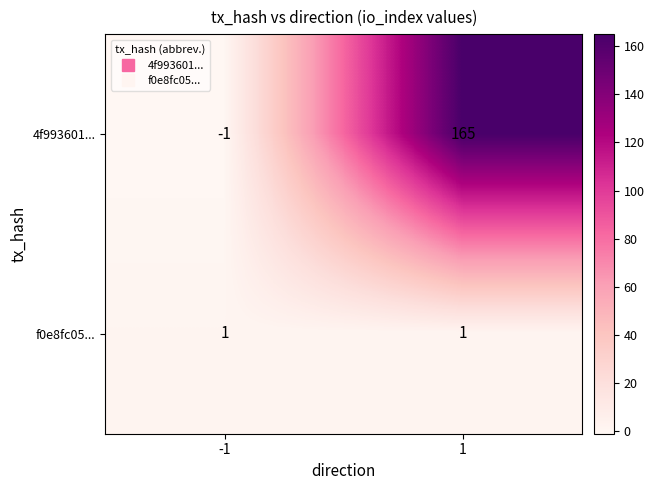

What is the difference between the 4f993601... values at -1 and 1?

166